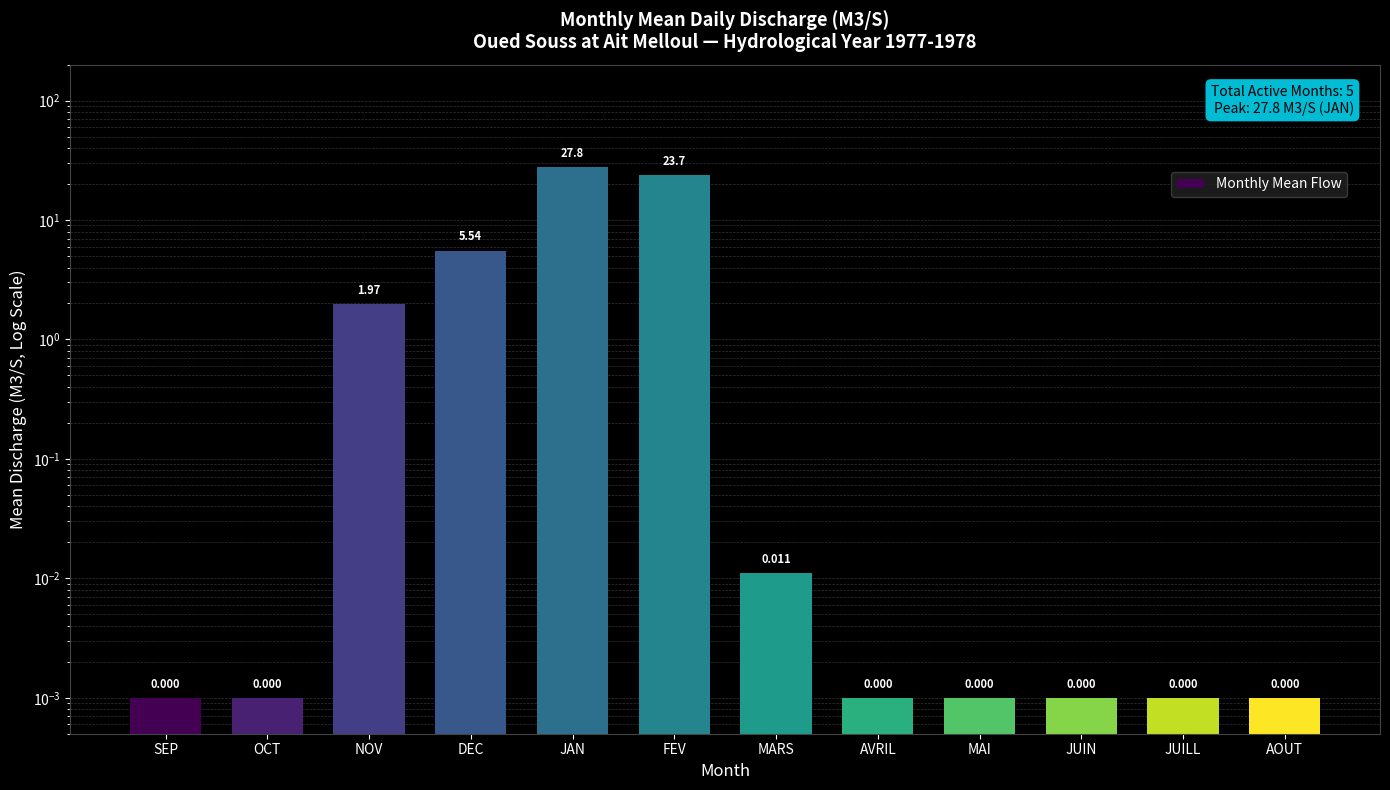

What is the difference between the second highest and second lowest values?

23.7